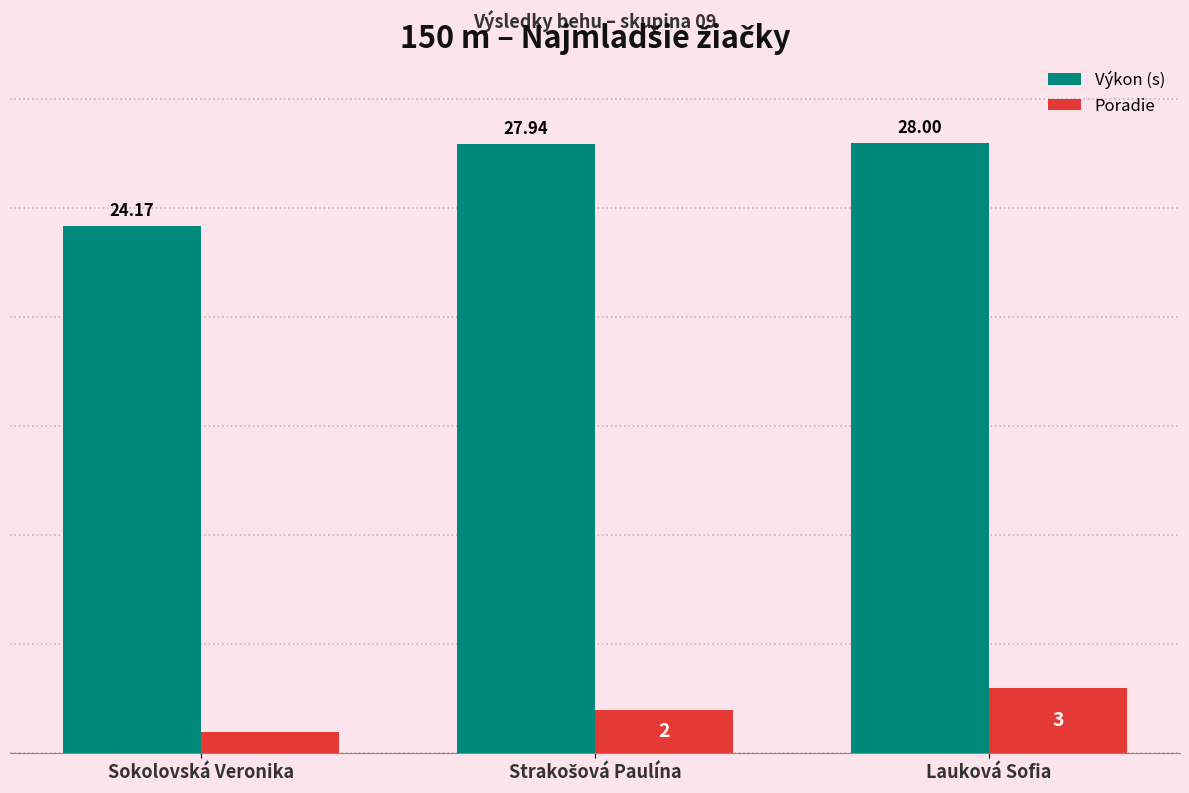

Which category has the highest value in the Výkon (s) series?

Lauková Sofia